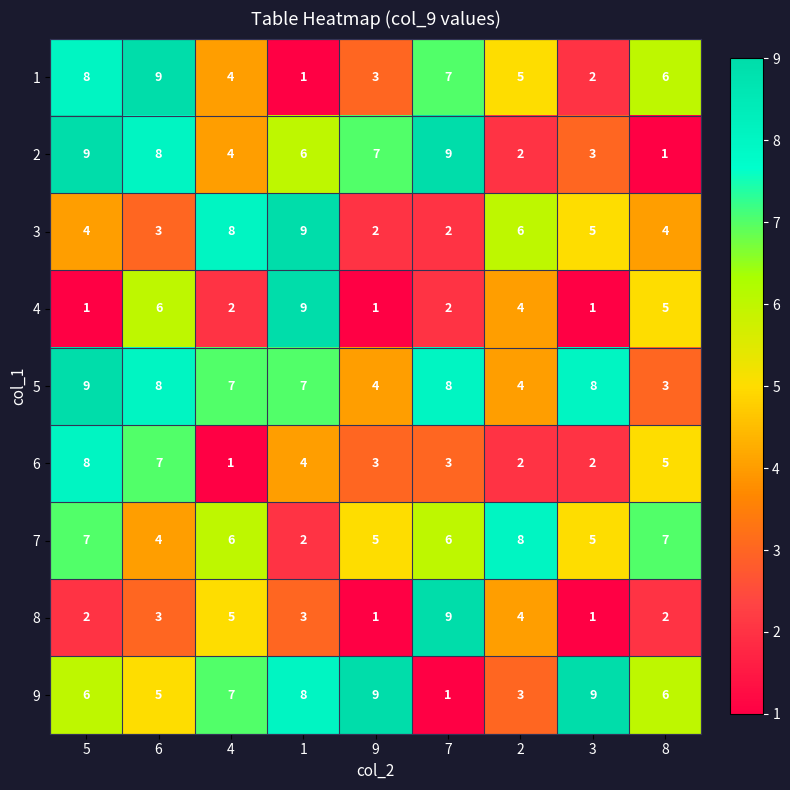

What is the spread (max minus min) of values at 5?

8